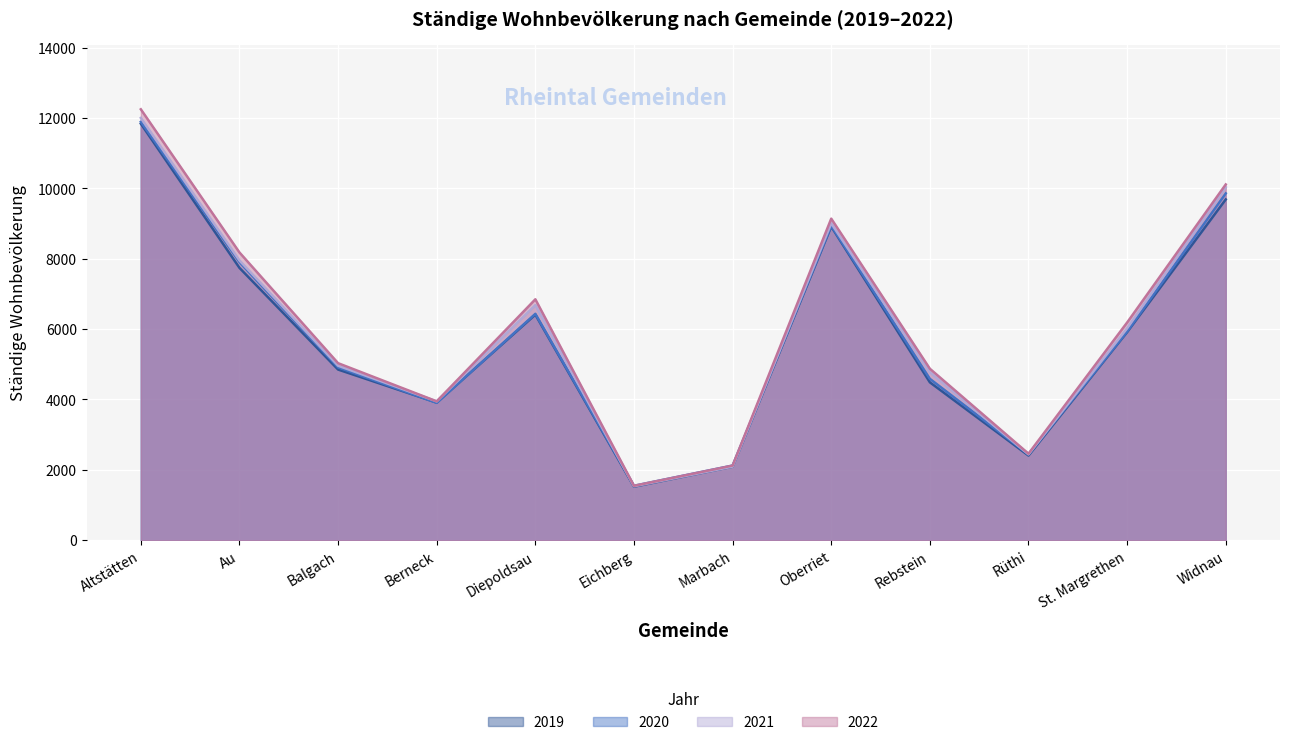

True or false: 2022 and 2021 cross at least once.

False